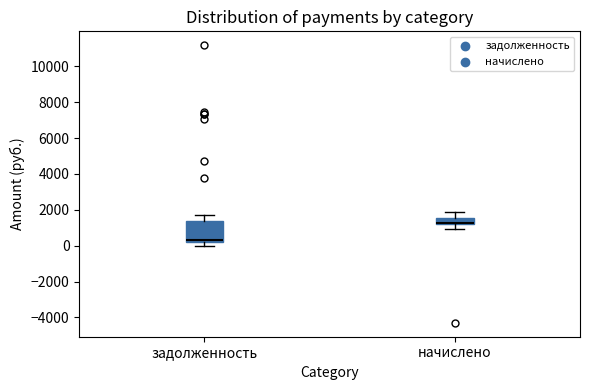

Comparing the boxes themselves (not the whiskers), which one is the tallest?

задолженность